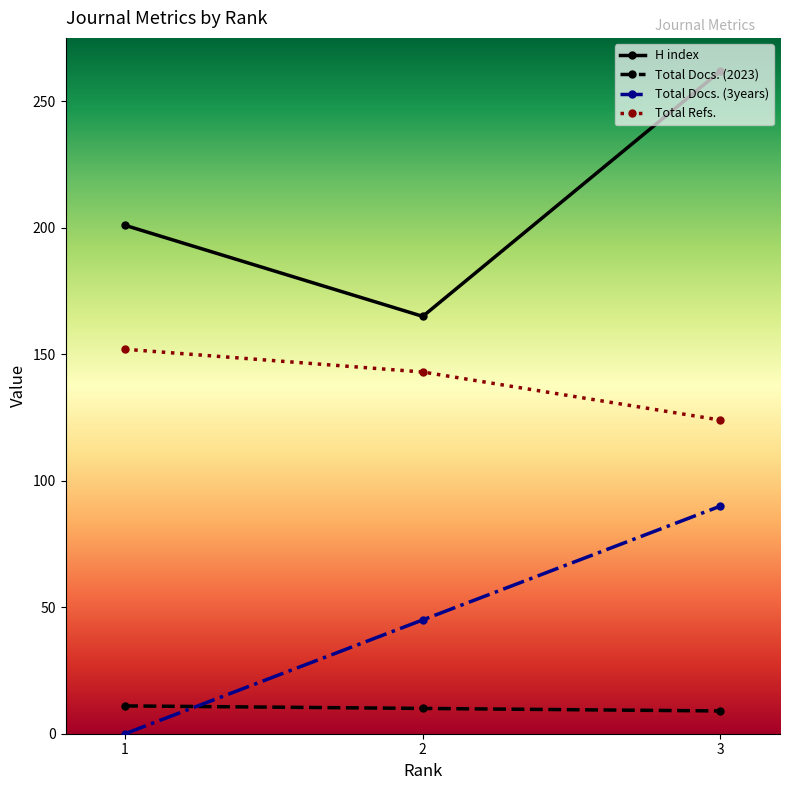

List the series in order of their peak value, lowest first.

Total Docs. (2023), Total Docs. (3years), Total Refs., H index